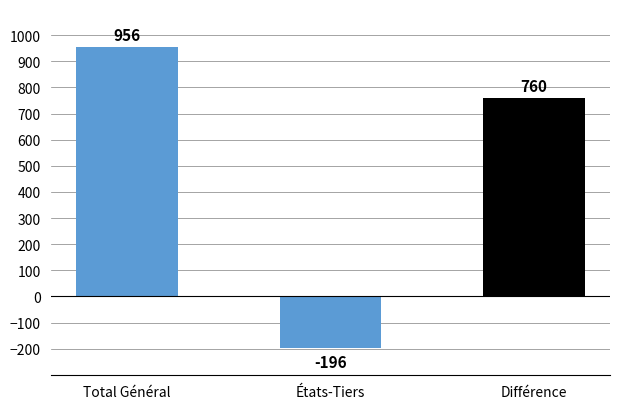

Read the value at États-Tiers.

-196